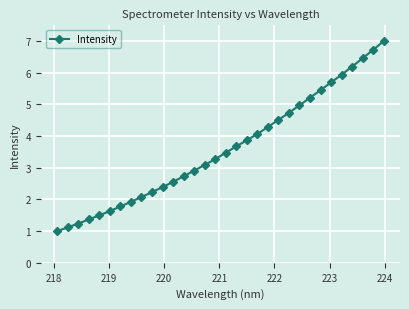

What is the sum of all values?

115.1